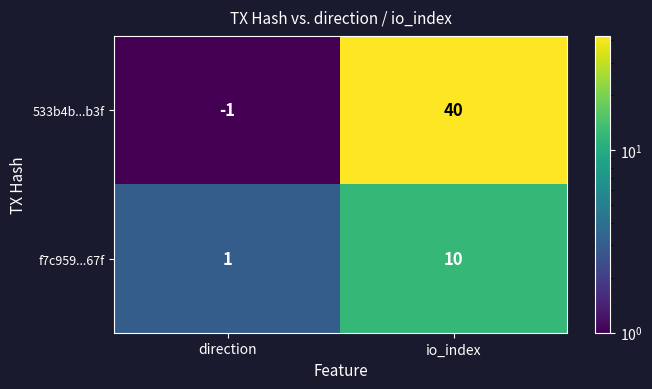

Which series has the largest total across all categories?

533b4b...b3f